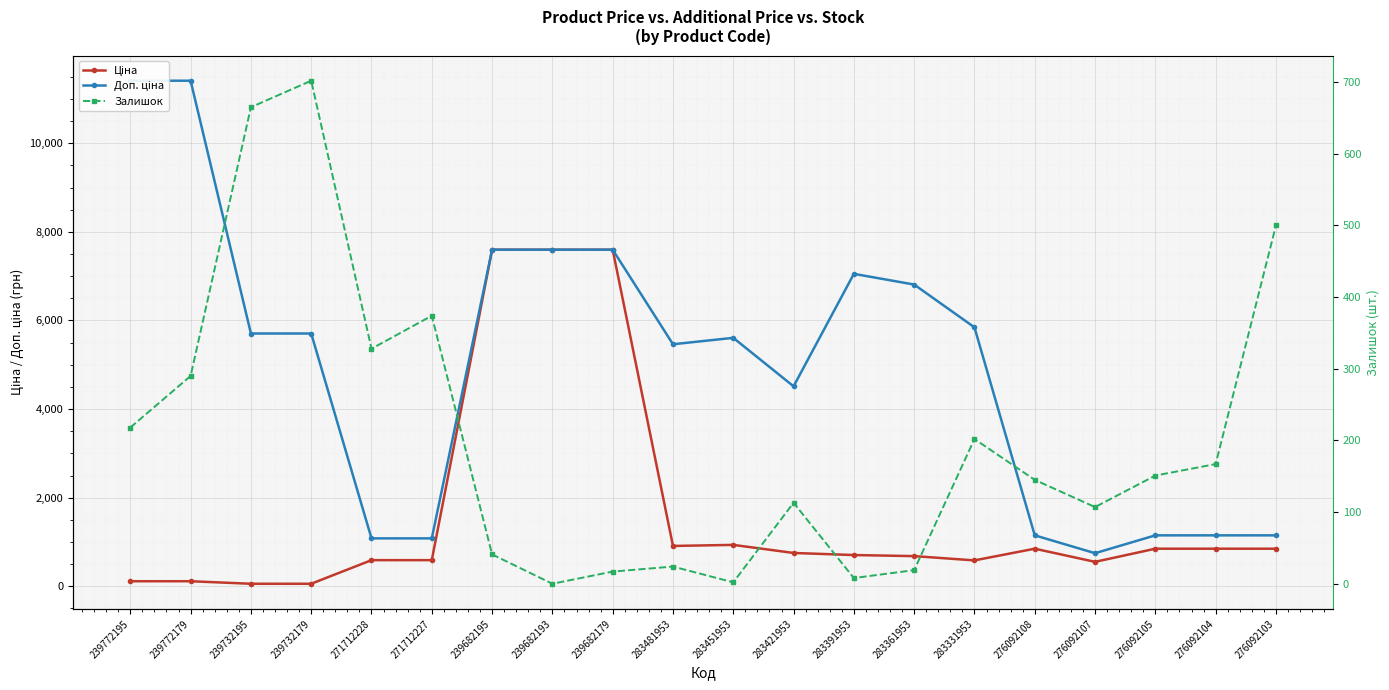

Which series changed the most between 283481953 and 276092104?

Доп. ціна